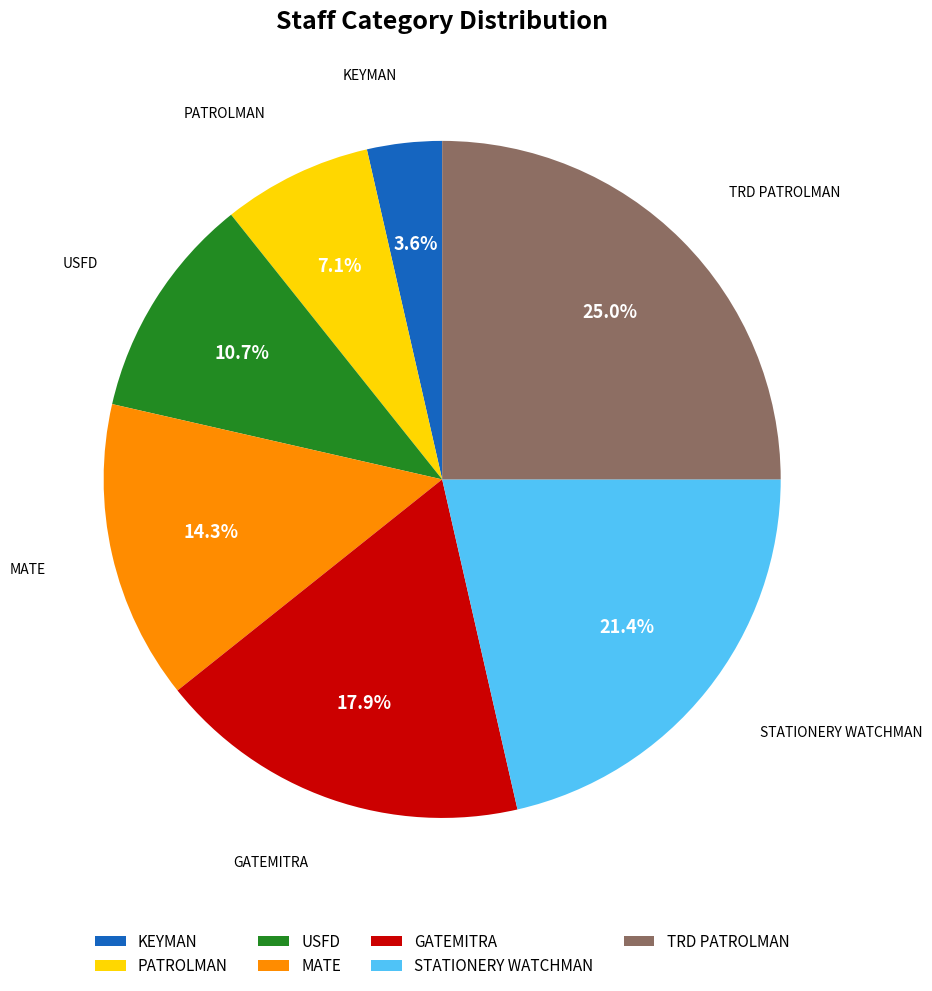

Count the number of slices in the pie.

7